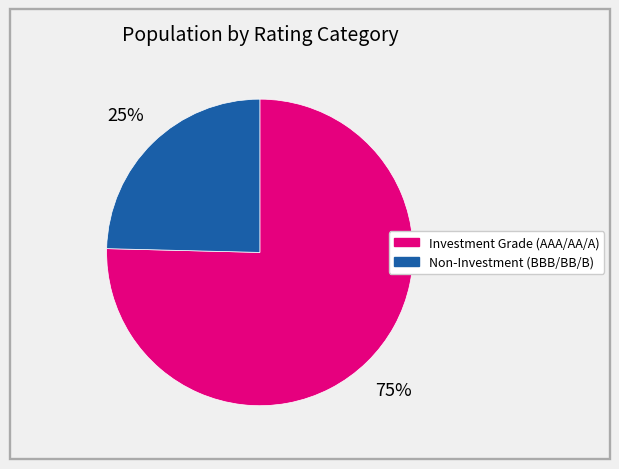

Is there a majority slice in this chart?

Yes